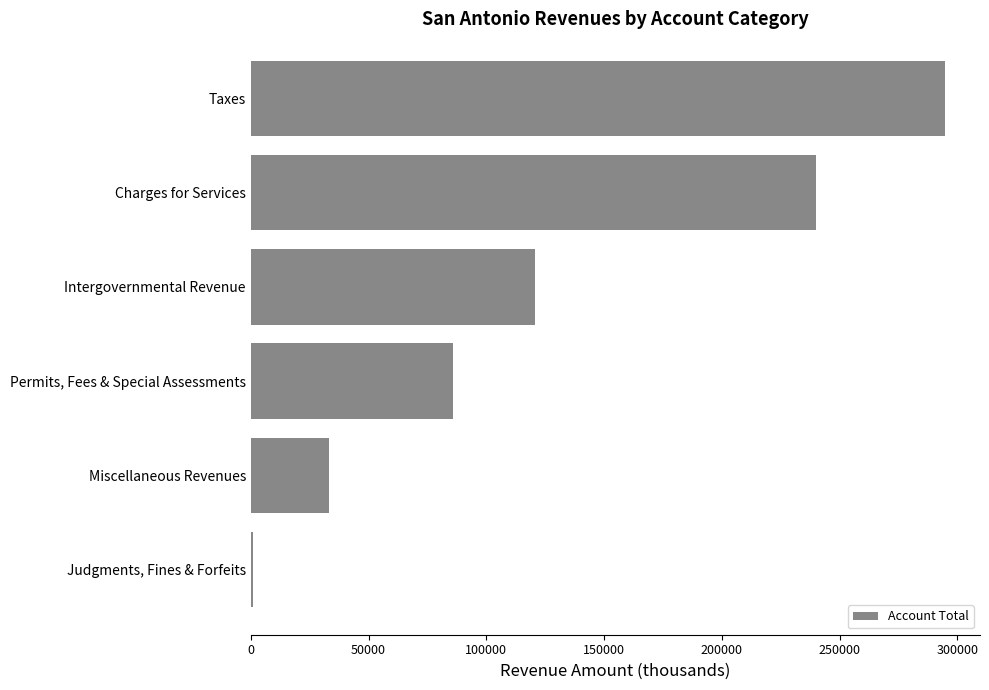

Reading bottom to top, what are all the values shown in this chart?

937	33107	85806	120741	239815	294917